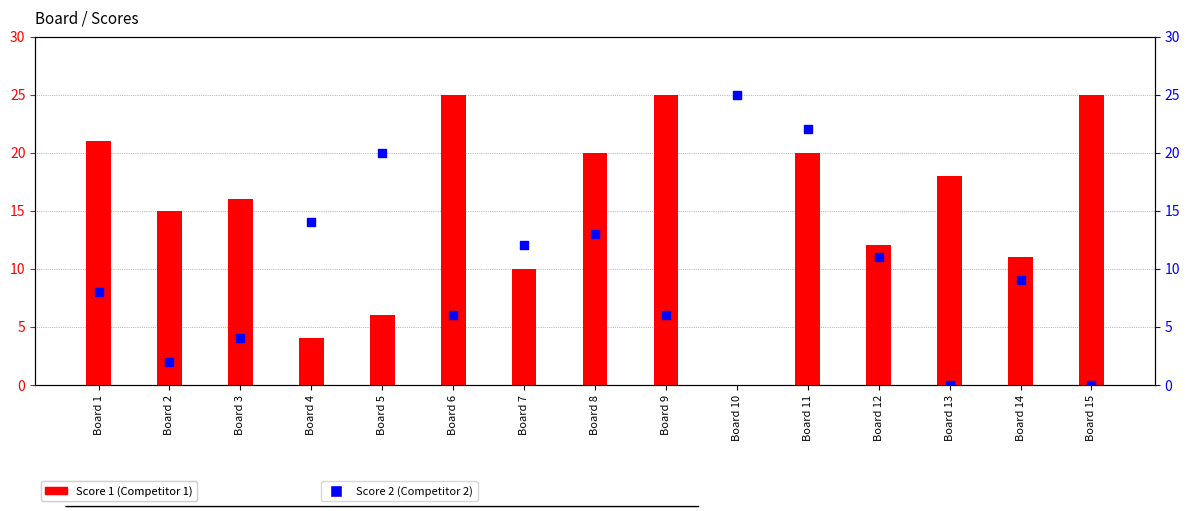

Which series has the largest total across all categories?

Score 1